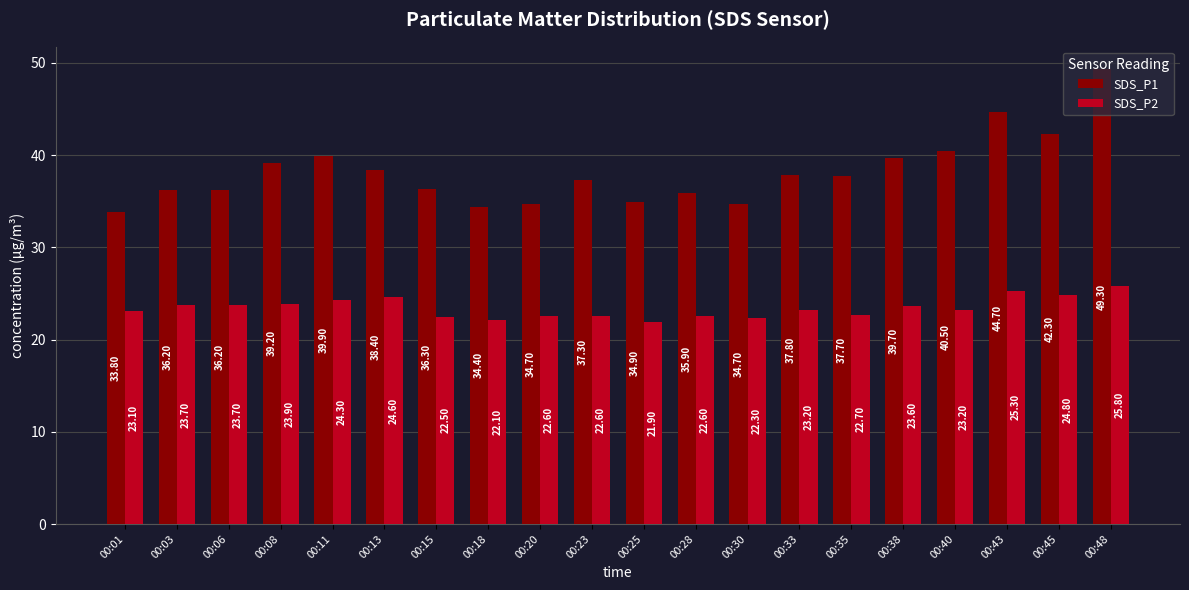

What is the sum of the SDS_P2 values at 00:18 and 00:01?

45.2